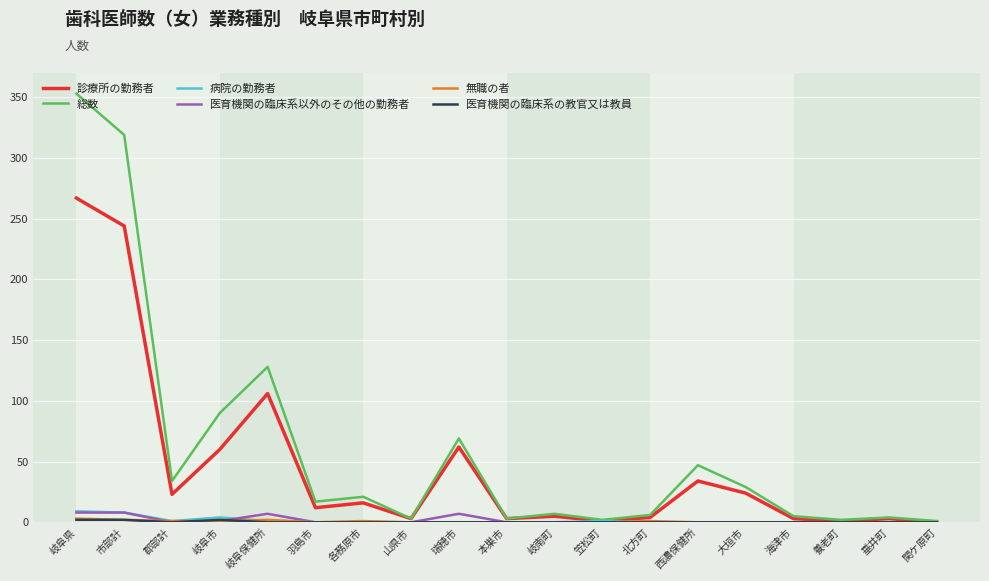

Is it true that 総数 equals 47 at 西濃保健所?

True